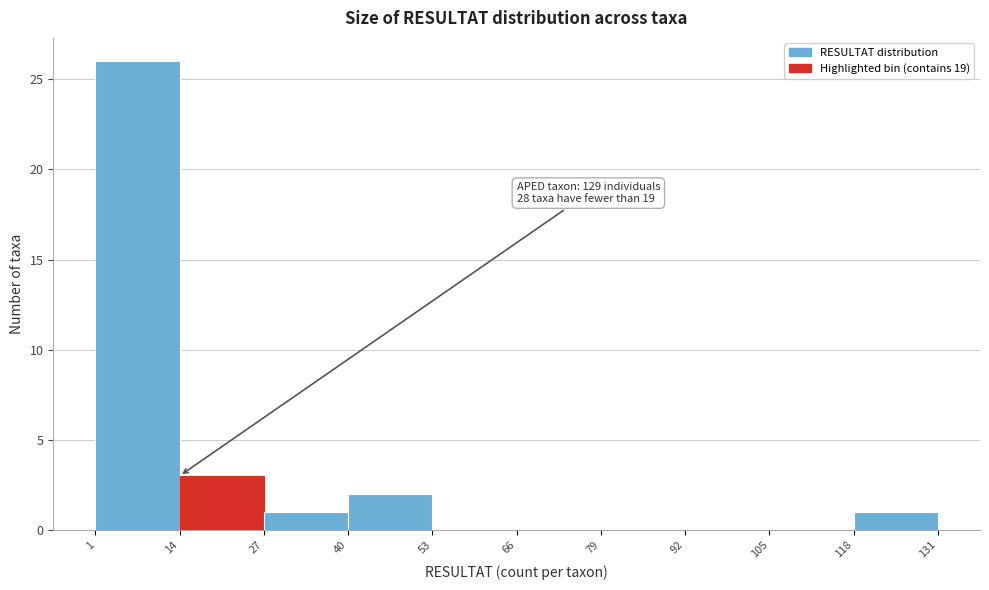

Which range on the x-axis has the tallest bar?

1 to 14